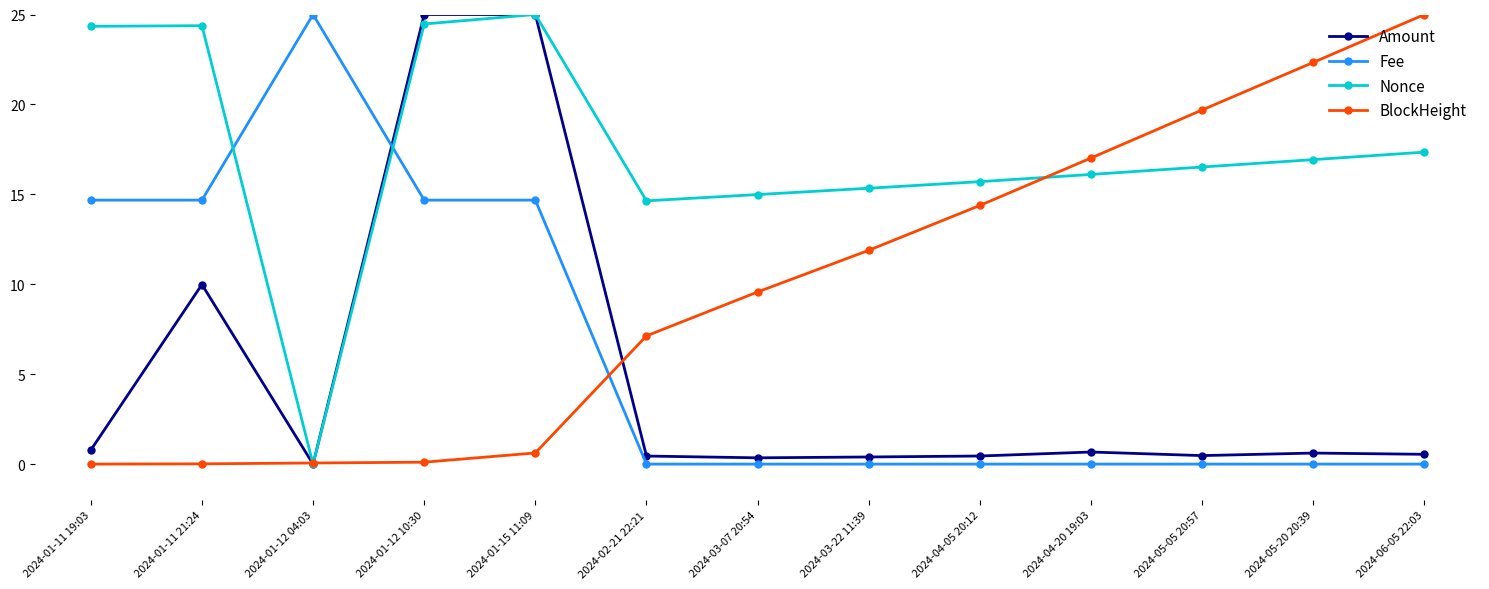

What is the label of the 6th point from the right?

2024-03-22 11:39